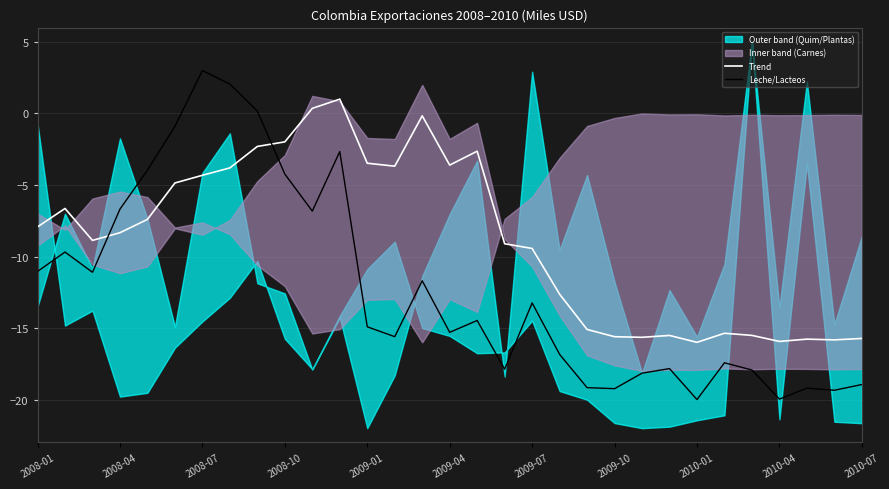

What is the sum of all Trend line values?

-271.9